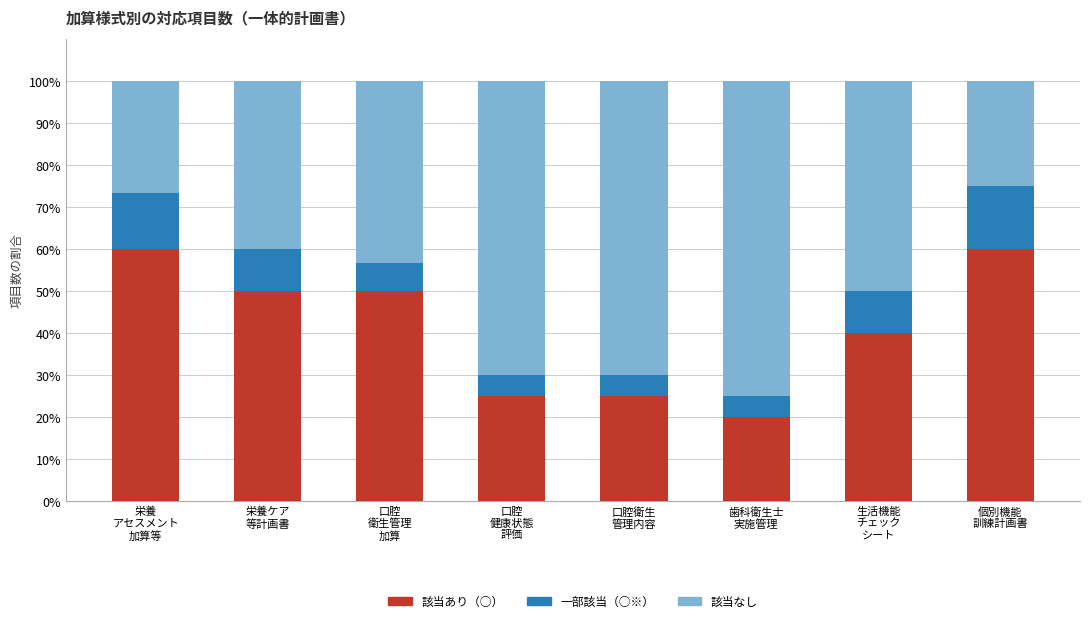

What is the approximate value of 該当あり（○） at 口腔
衛生管理
加算?

50.0